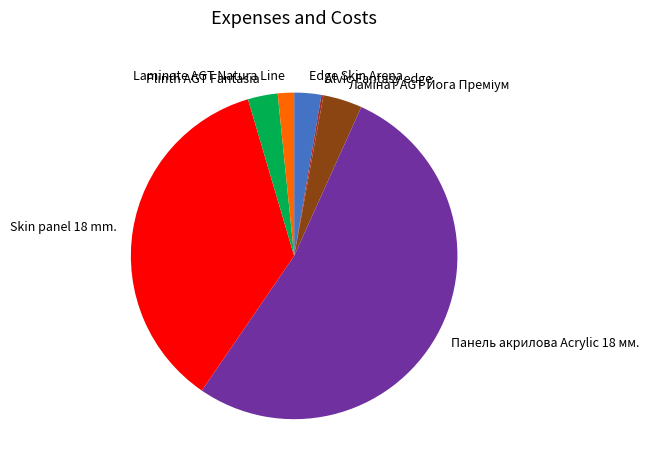

The Plinth AGT Fantasia slice represents 13% of the pie. True or false?

False